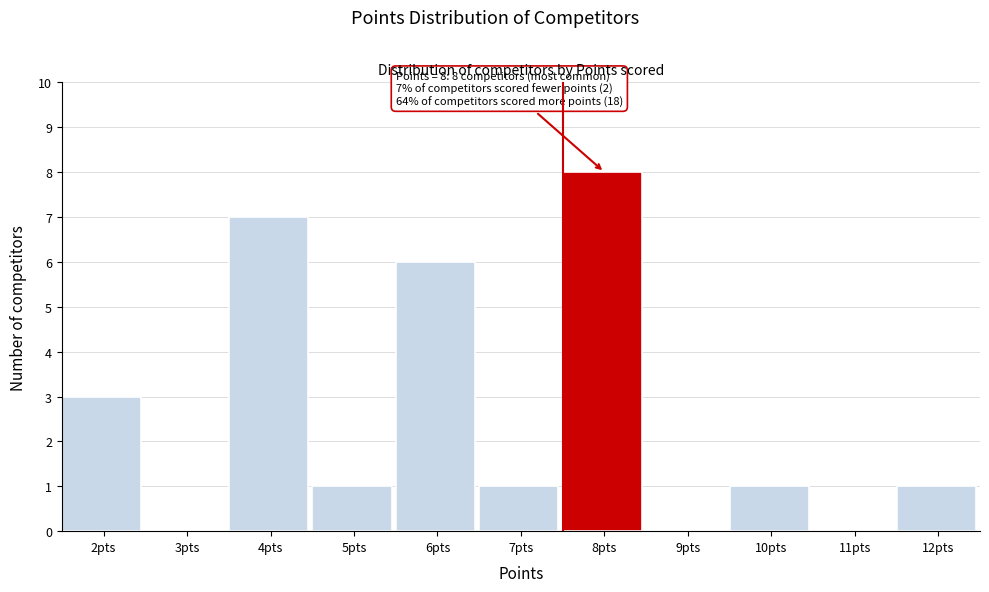

Reading left to right, transcribe all the data shown in this chart.

2pts=3	3pts=0	4pts=7	5pts=1	6pts=6	7pts=1	8pts=8	9pts=0	10pts=1	11pts=0	12pts=1